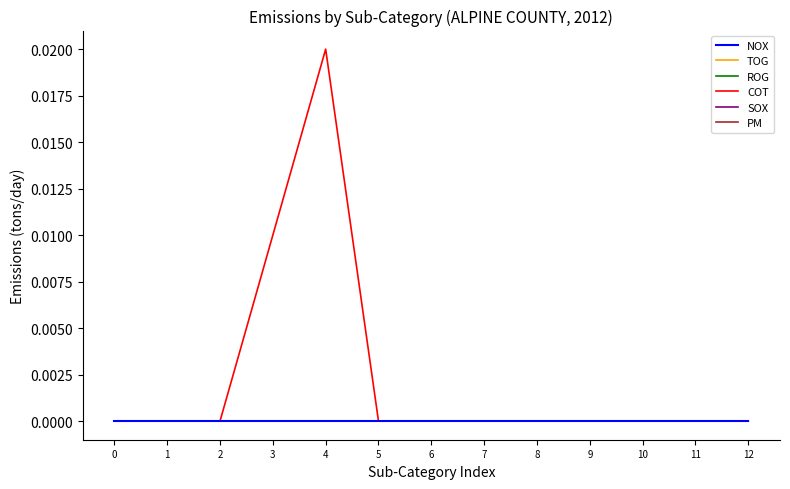

Does the chart have visible grid lines?

No